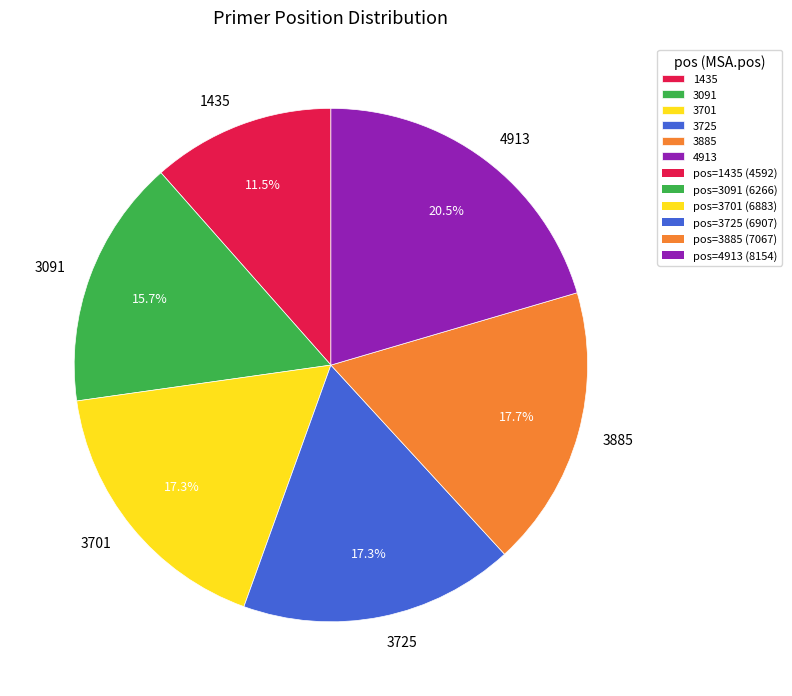

Which category has the smallest portion of the pie?

1435